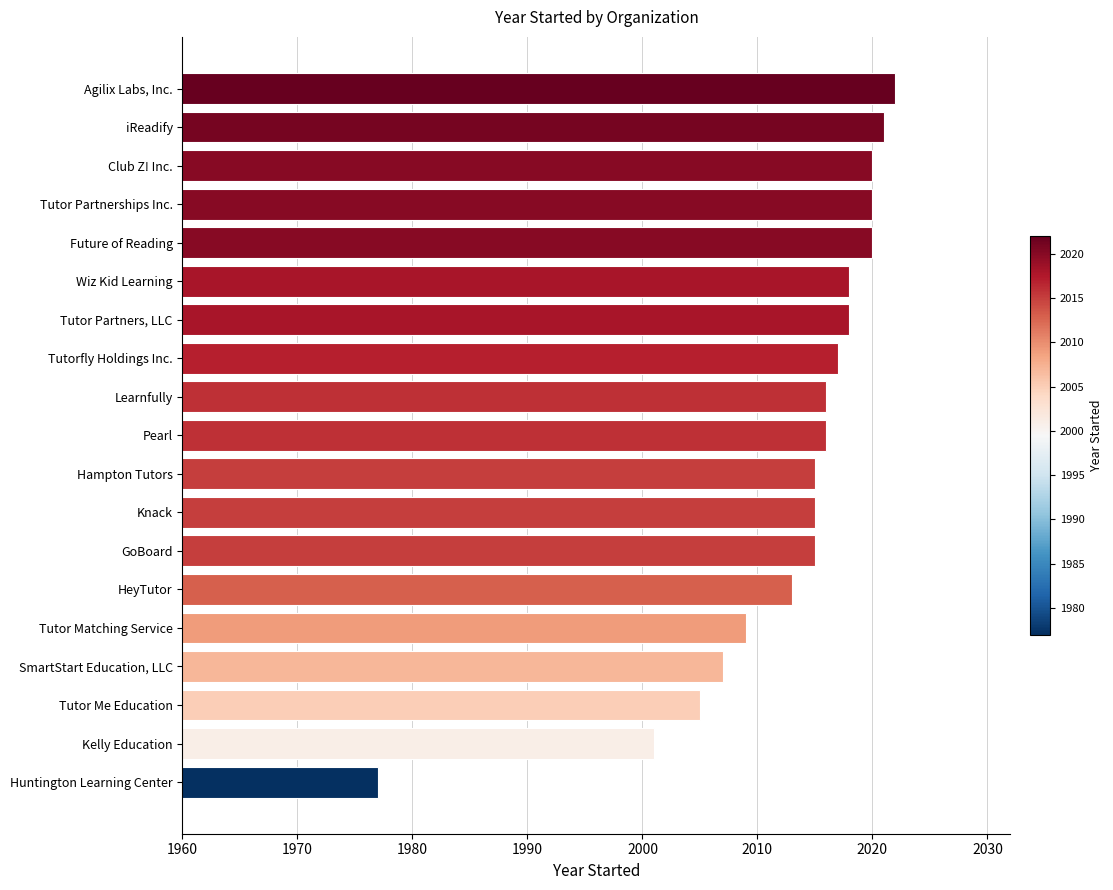

What is the minimum value shown in the chart?

1977